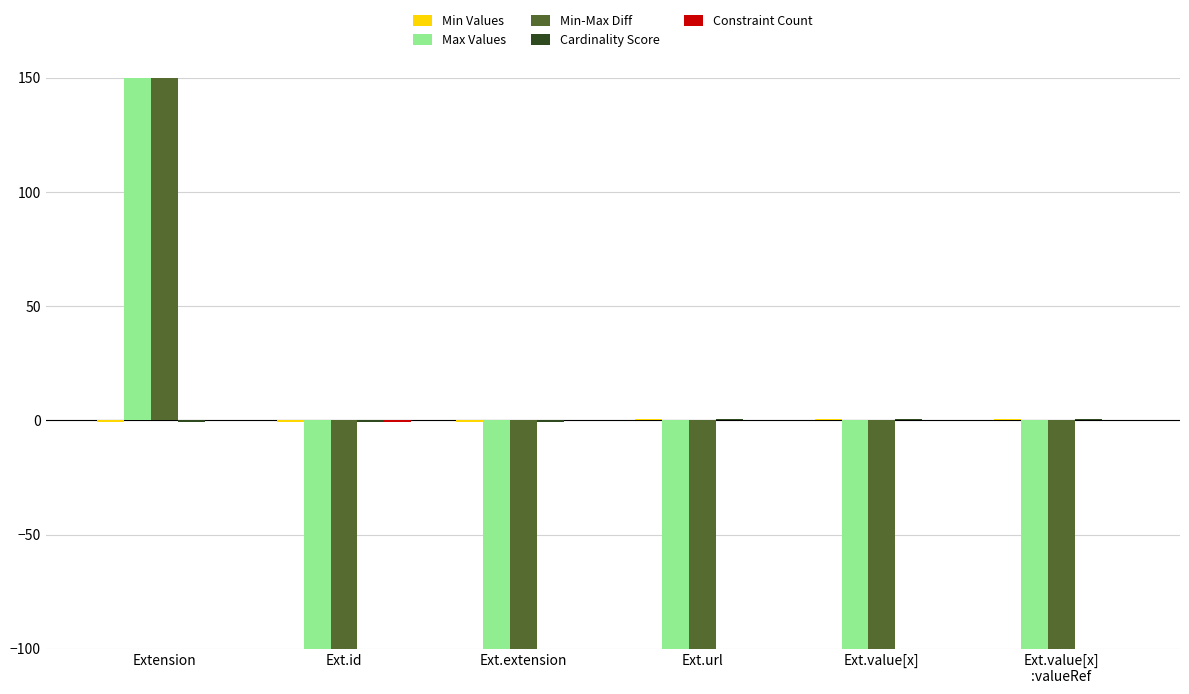

The Min Values series shows -0.3 at Ext.extension. True or false?

False